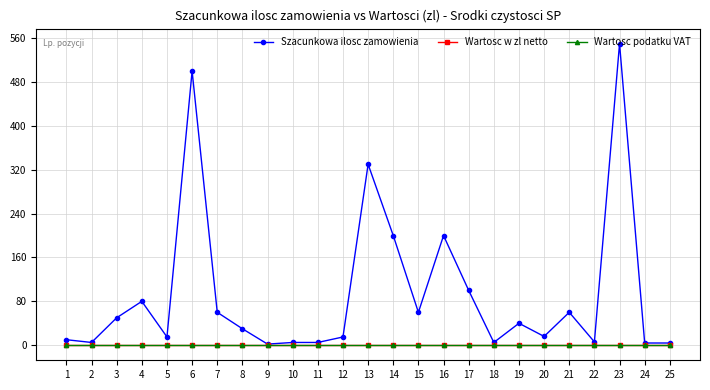

Which series has the largest total across all categories?

Szacunkowa ilosc zamowienia